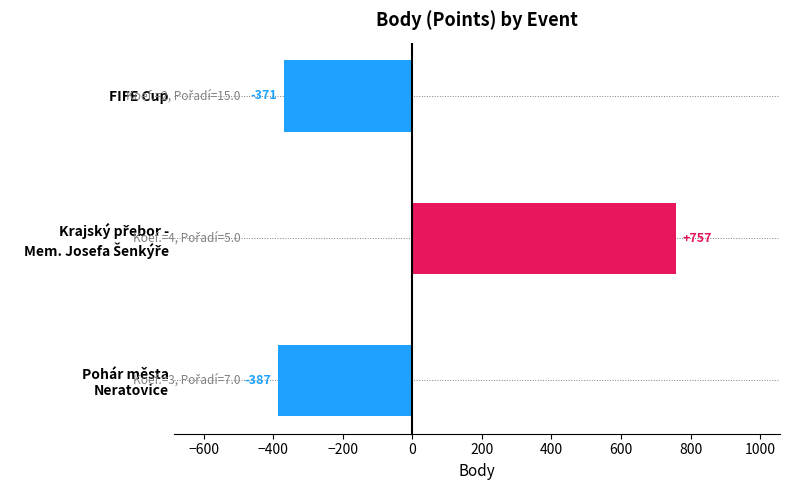

How many data points are above -370?

1